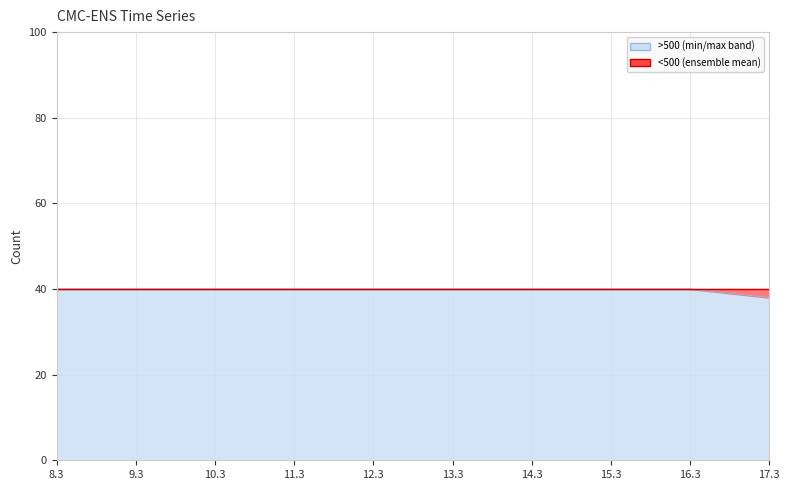

What is the value of the 9th point from the left?

40